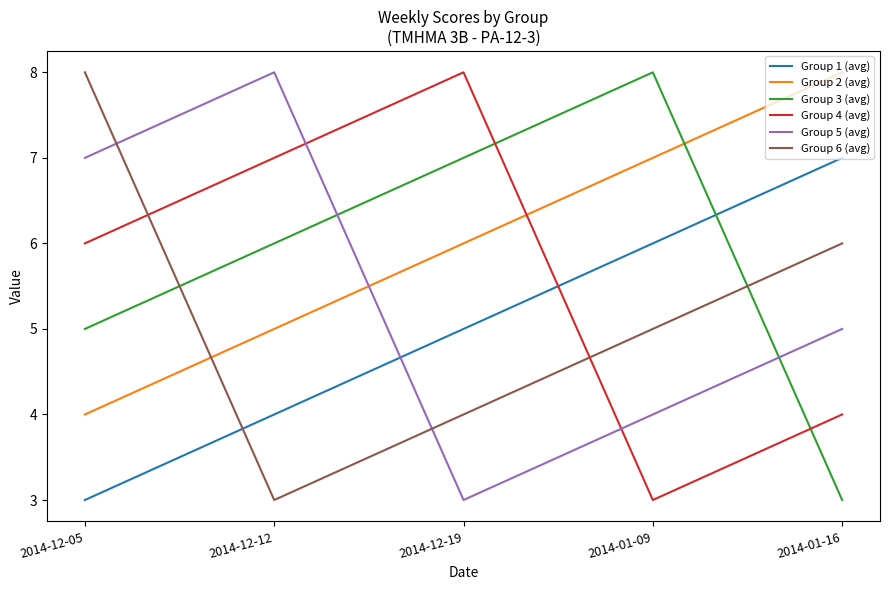

What is the spread (max minus min) of values at 2014-01-09?

5